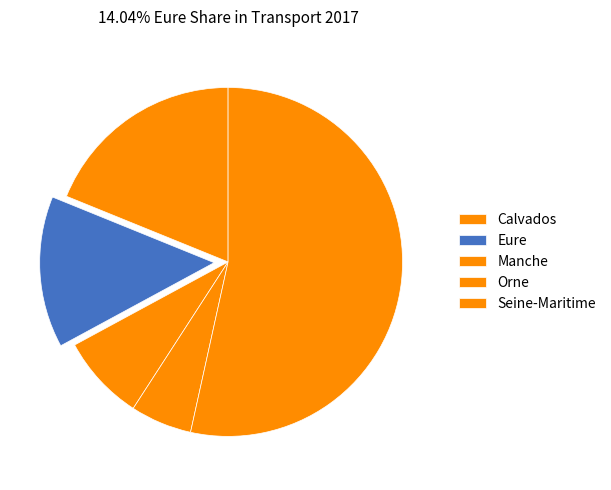

Do Calvados and Eure together represent more than half of the pie?

No